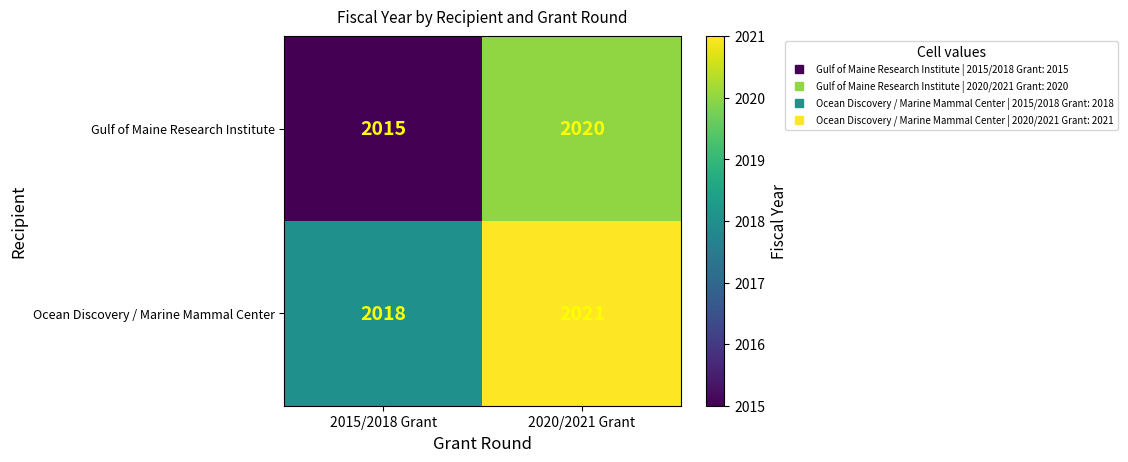

What is the minimum value shown in the chart?

2015